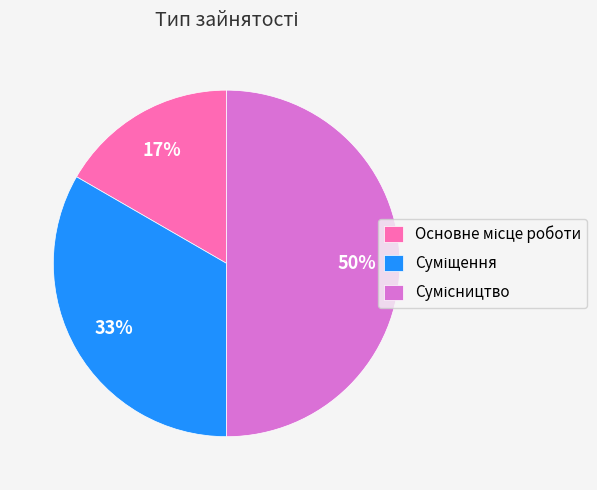

To the nearest percent, what is the average slice percentage?

33%